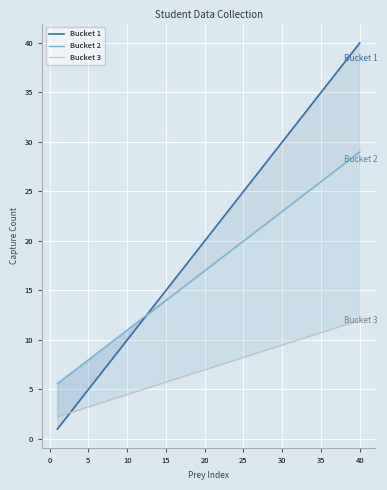

True or false: Bucket 1 and Bucket 3 cross at least once.

True